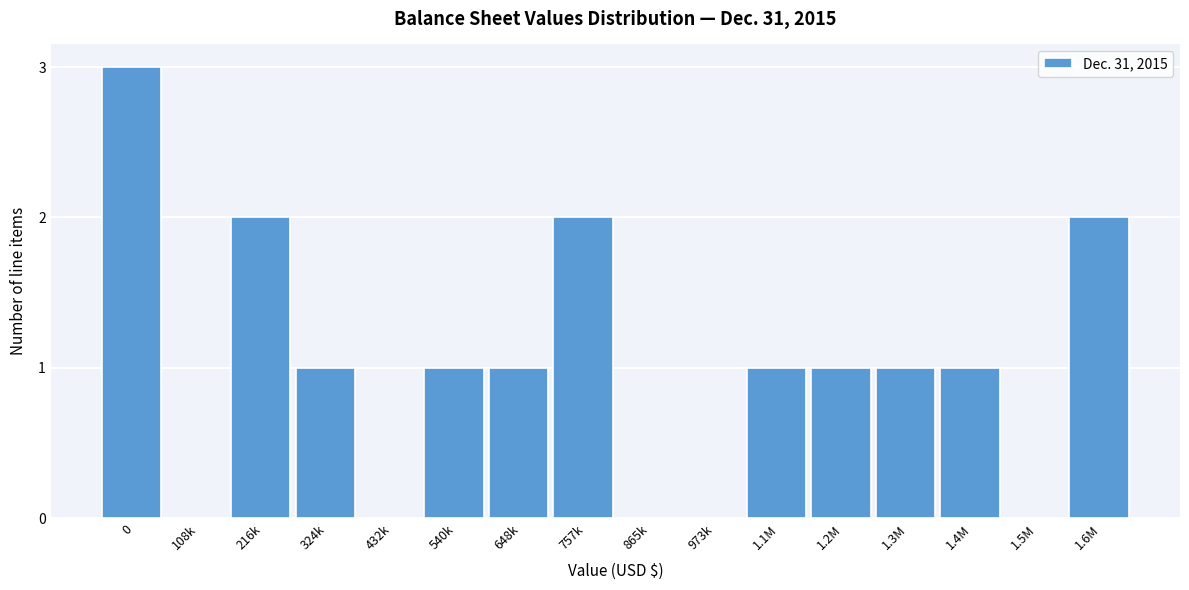

Reading left to right, what are all the values shown in this chart?

0=3	108k=0	216k=2	324k=1	432k=0	540k=1	648k=1	757k=2	865k=0	973k=0	1.1M=1	1.2M=1	1.3M=1	1.4M=1	1.5M=0	1.6M=2